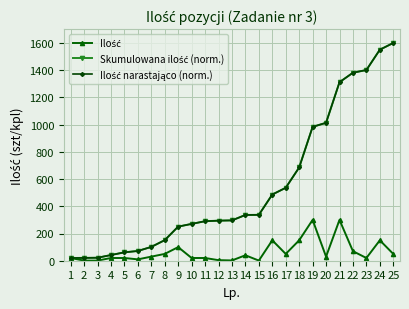

Rank the series at 1 from lowest to highest value.

Skumulowana ilość (norm.), Ilość narastająco (norm.), Ilość